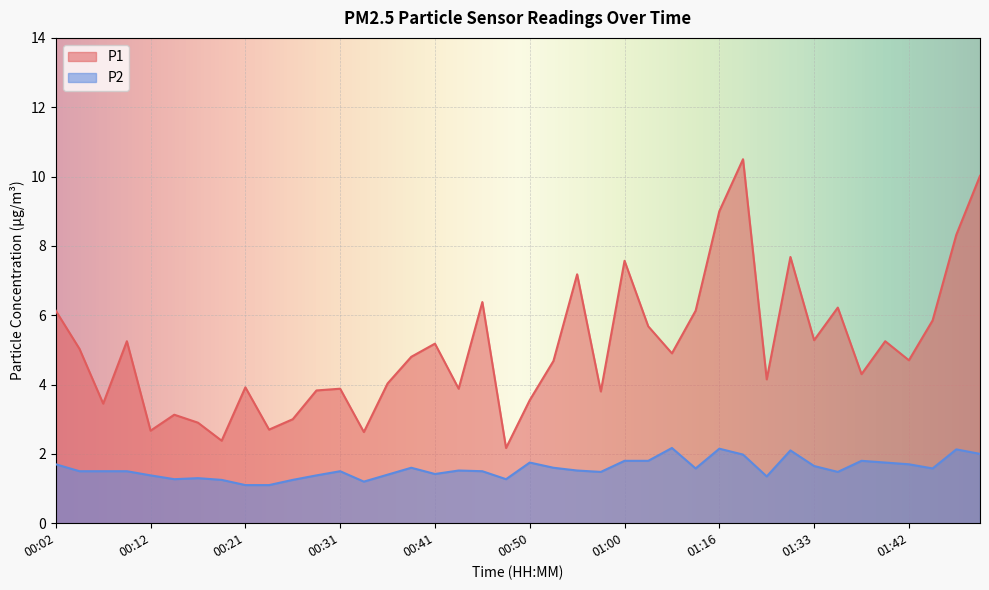

What is the spread (max minus min) of values at 00:46?

4.9